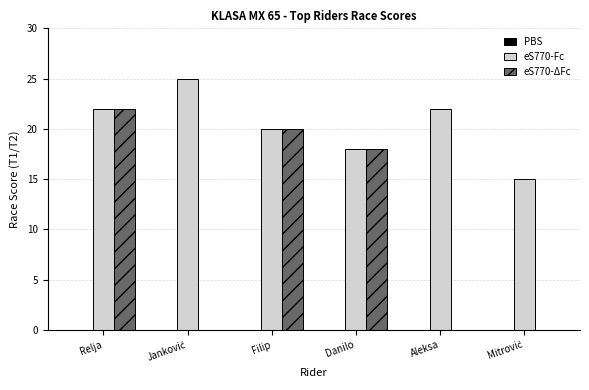

What is the maximum value shown in the chart?

25